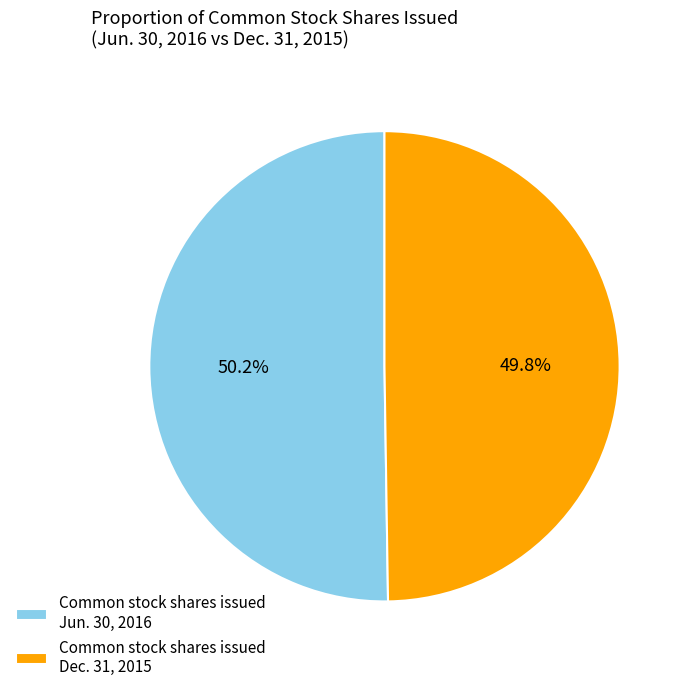

What portion of the pie excludes Common stock shares issued Dec. 31, 2015?

50.2%